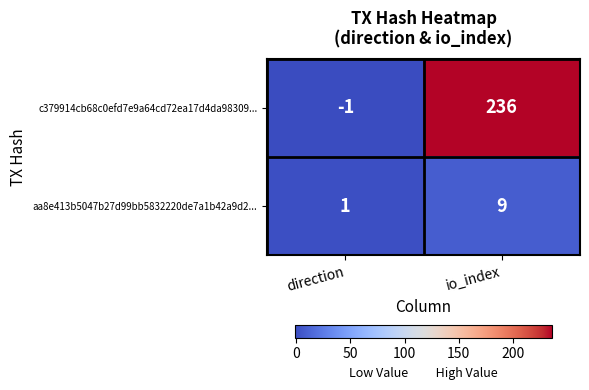

Rank the series by their maximum value, from lowest to highest.

aa8e413b5047b27d99bb5832220de7a1b42a9d2..., c379914cb68c0efd7e9a64cd72ea17d4da98309...